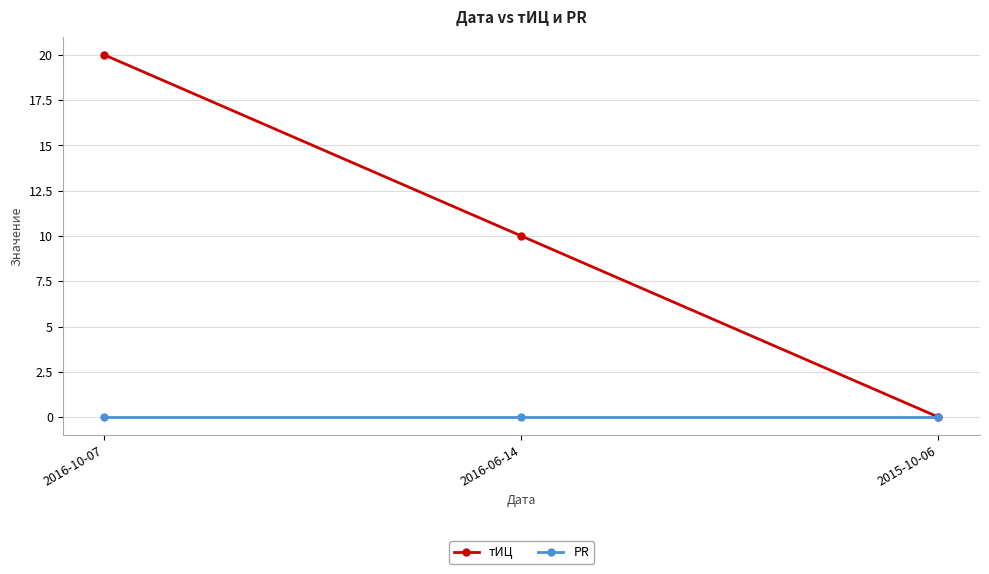

Is it true that тИЦ equals 31 at 2016-10-07?

False